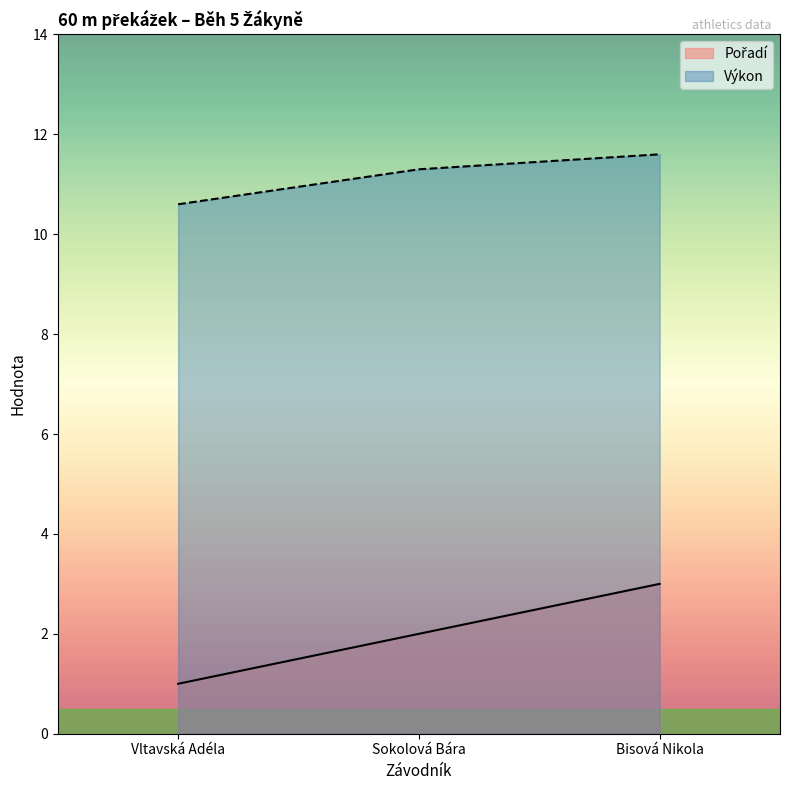

Between Vltavská Adéla and Bisová Nikola, which is larger?

Bisová Nikola